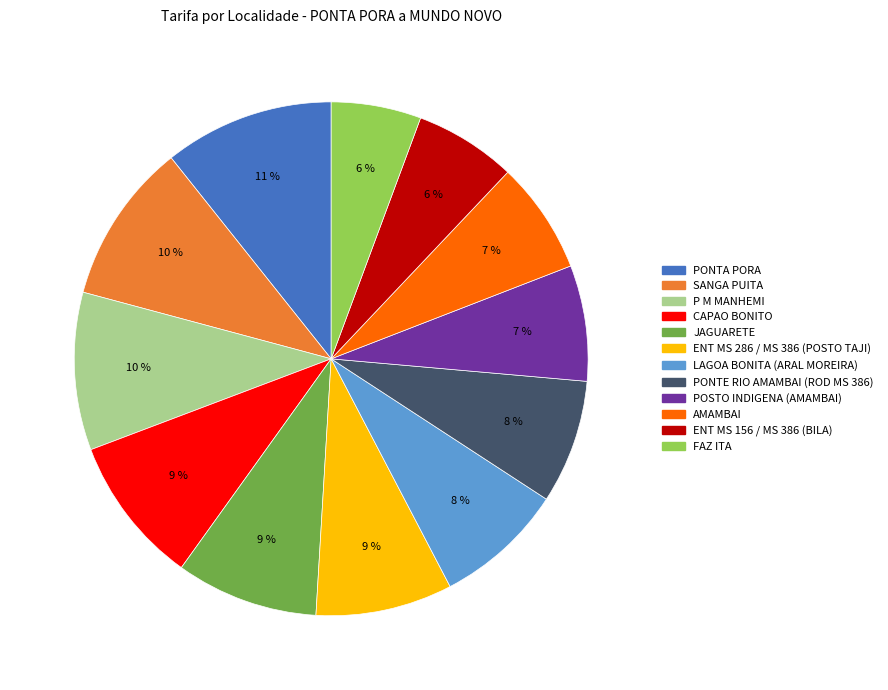

Is there a majority slice in this chart?

No